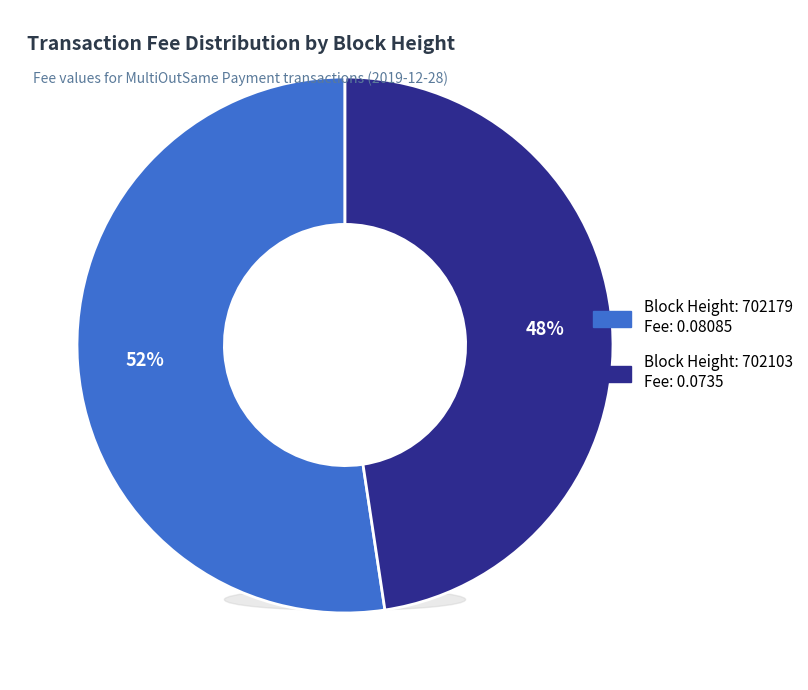

True or false: 702103 accounts for 48% of the total.

True